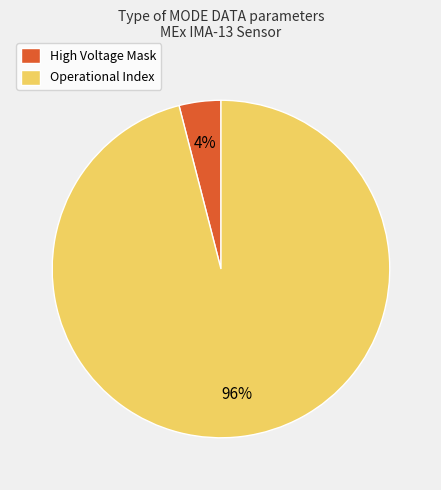

The Operational Index slice represents 96% of the pie. True or false?

True